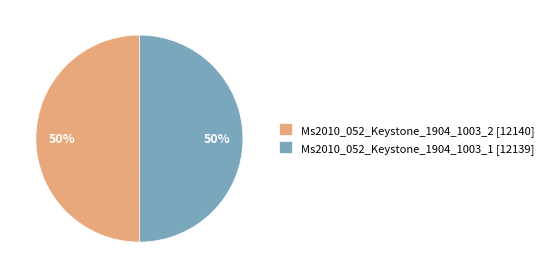

True or false: Ms2010_052_Keystone_1904_1003_2 [12140] accounts for 36% of the total.

False